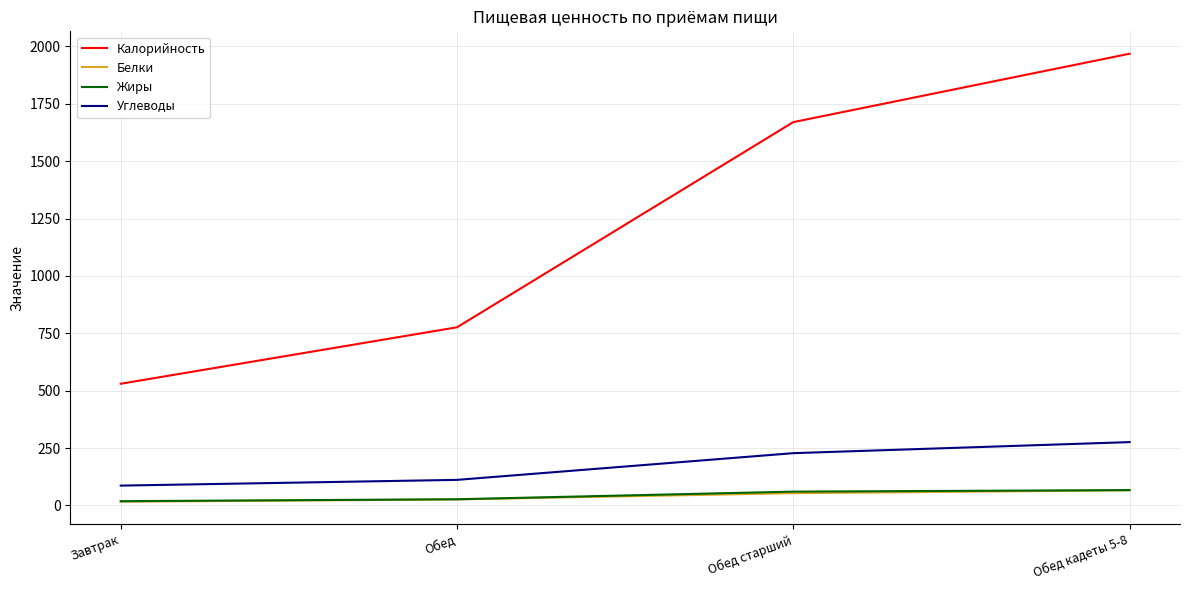

Does the chart have visible grid lines?

Yes